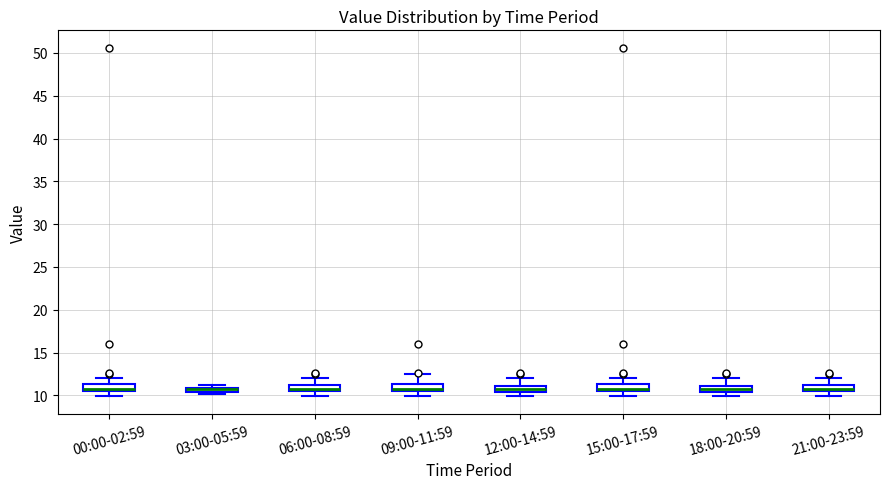

Where does the median line of the box for 15:00-17:59 sit on the y-axis? The values are not printed on the chart, so give them approximately, as read against the axis.

11.0